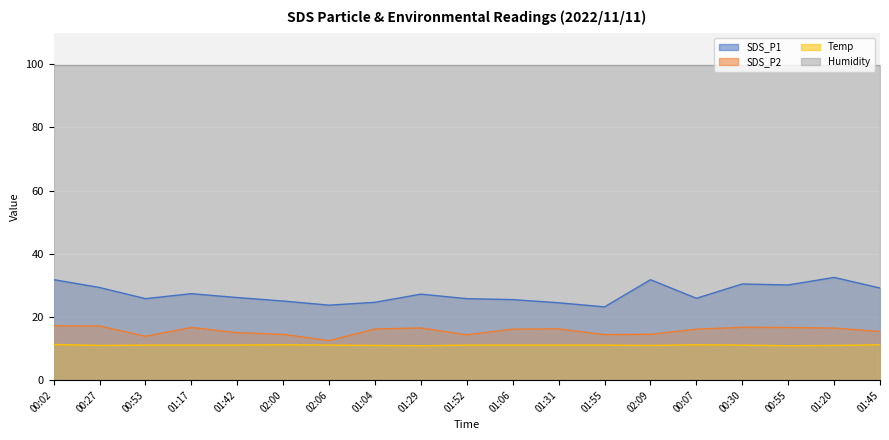

True or false: SDS_P1 has more than 0 points higher than both neighbors.

True